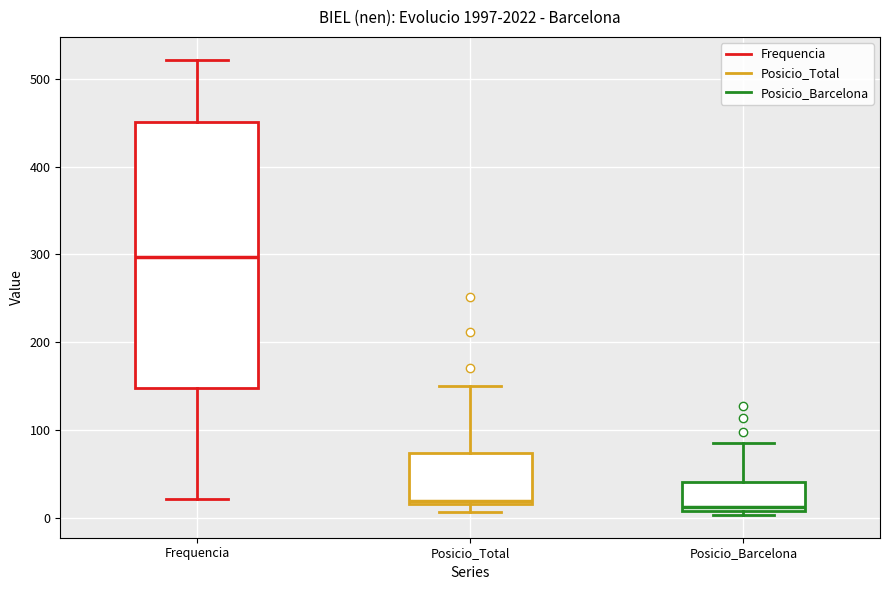

Where is the lower edge of the box for Posicio_Total on the y-axis? The values are not printed on the chart, so give them approximately, as read against the axis.

20